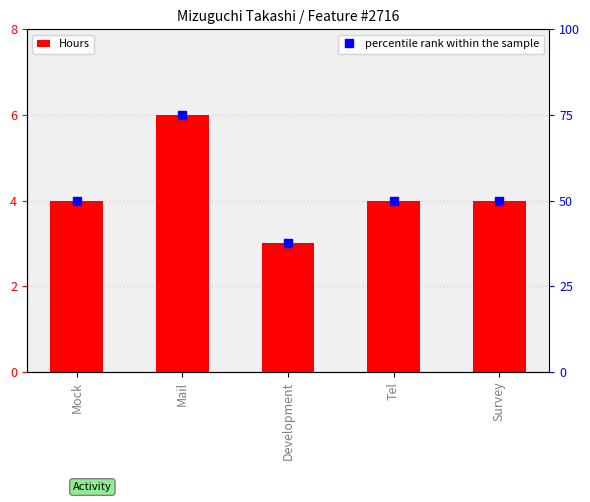

What is the difference between the highest and lowest values at Survey?

46.0